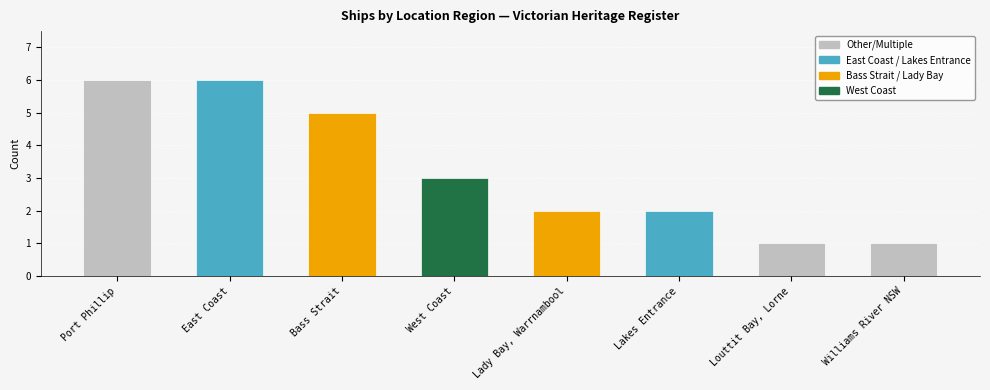

What is the ratio of the value at Bass Strait to the value at East Coast?

0.8